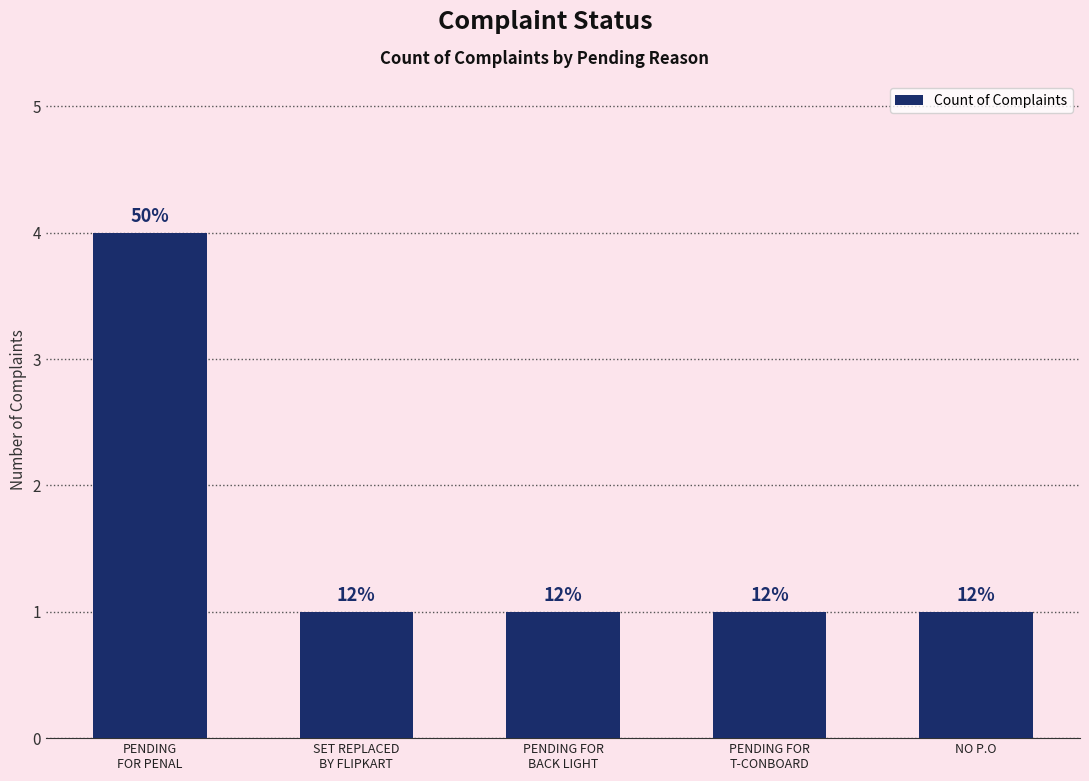

How many bars are there in total?

5